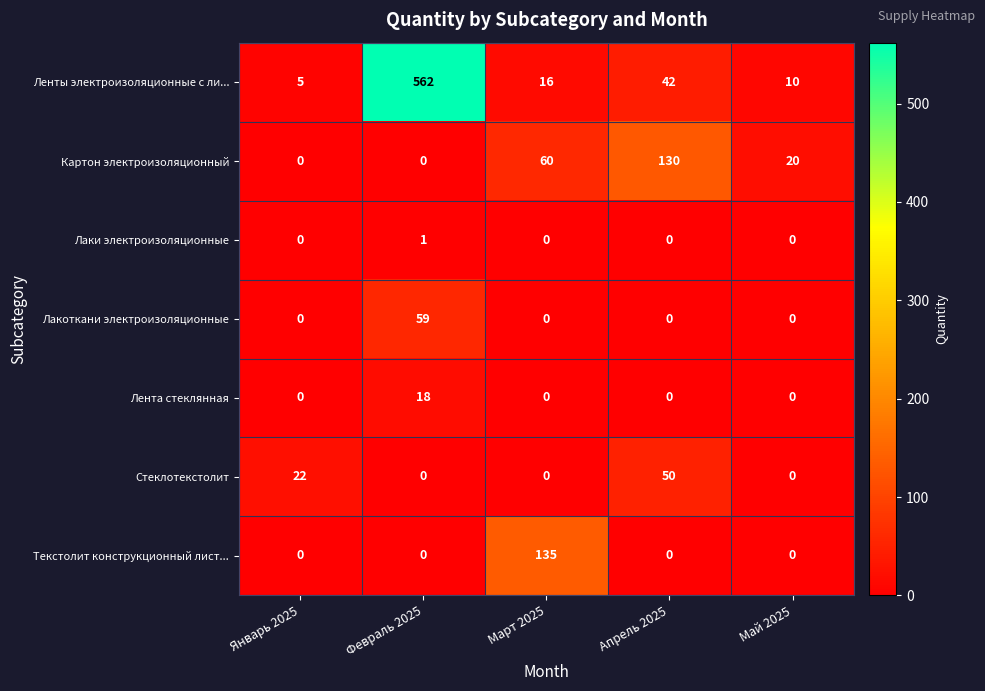

Count the Картон электроизоляционный values in the range 0 to 60.

4